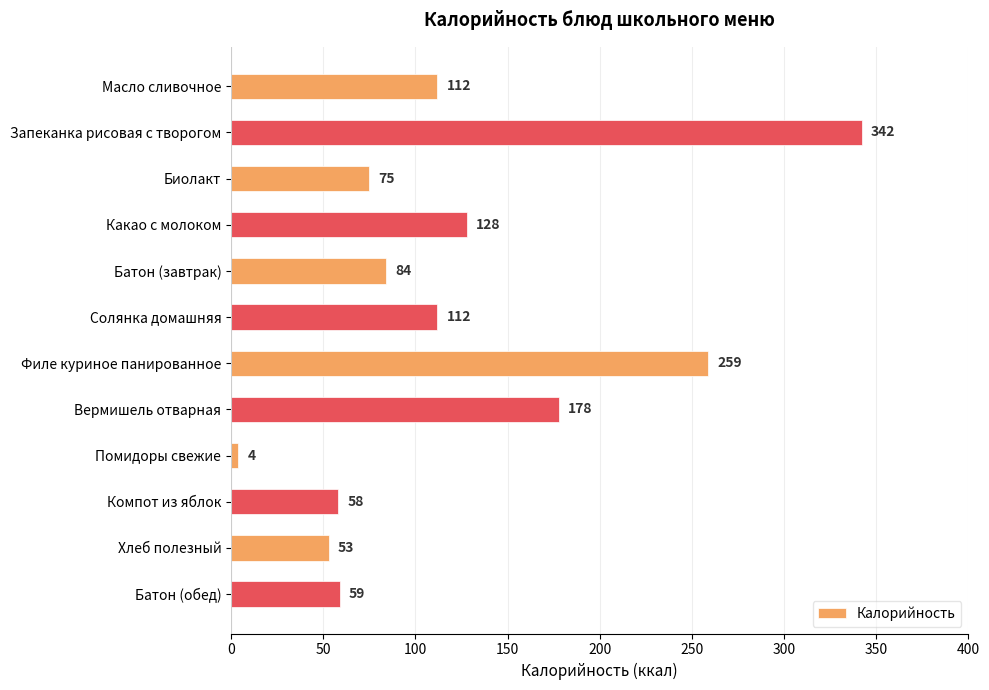

At which label is the value closest to 173?

Вермишель отварная